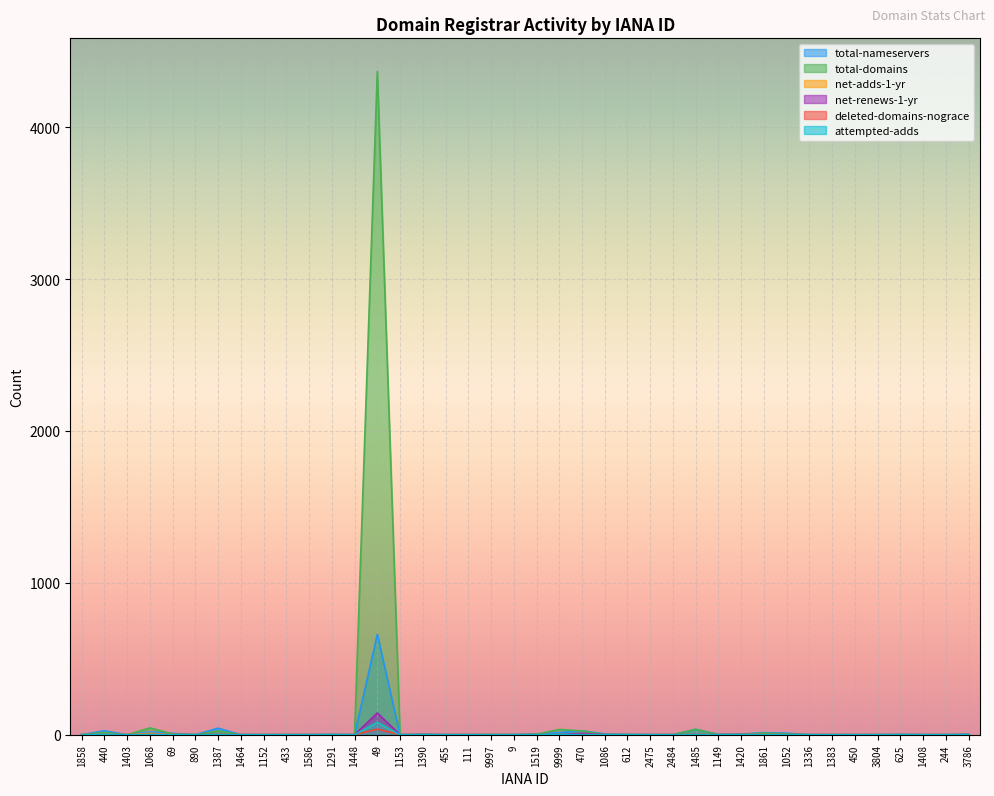

What is the label of the 18th point from the left?

111